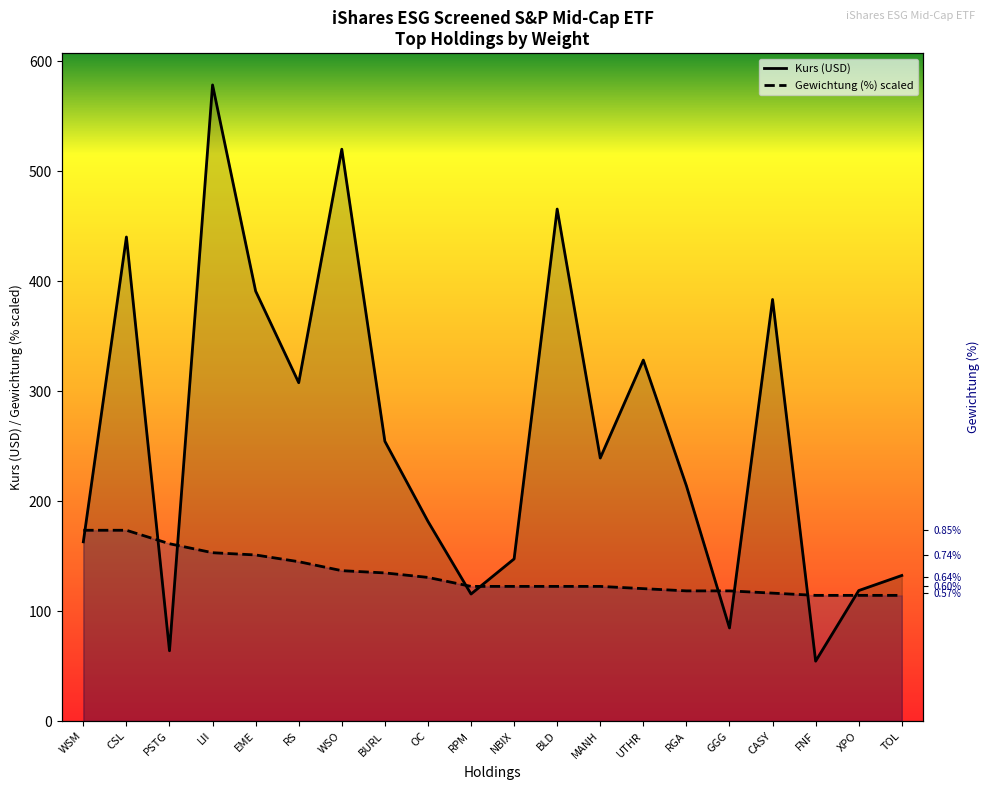

How many data points in Kurs (USD) are above 239?

10